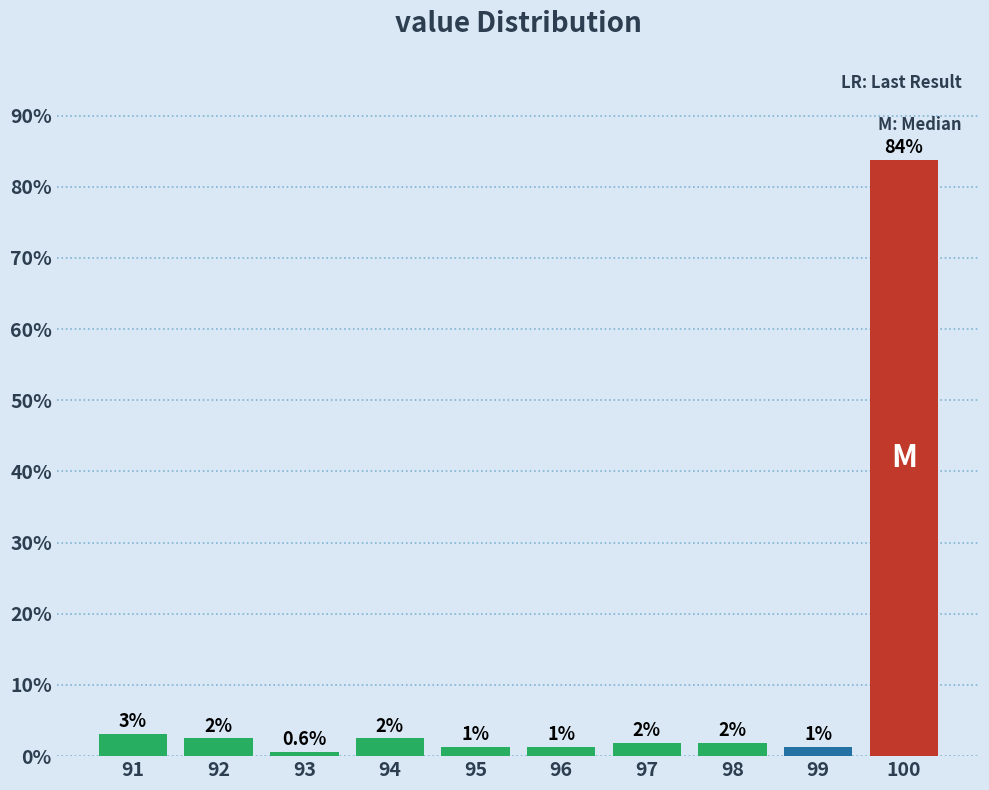

Are the bars horizontal?

No